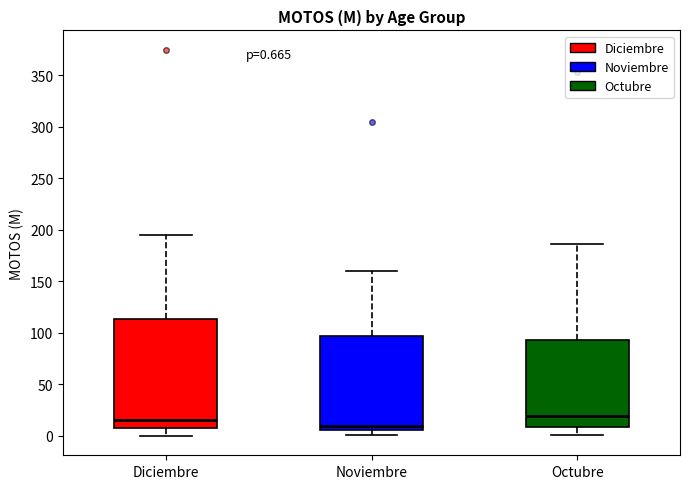

Which box is the tallest, from its lower edge to its upper edge?

Diciembre